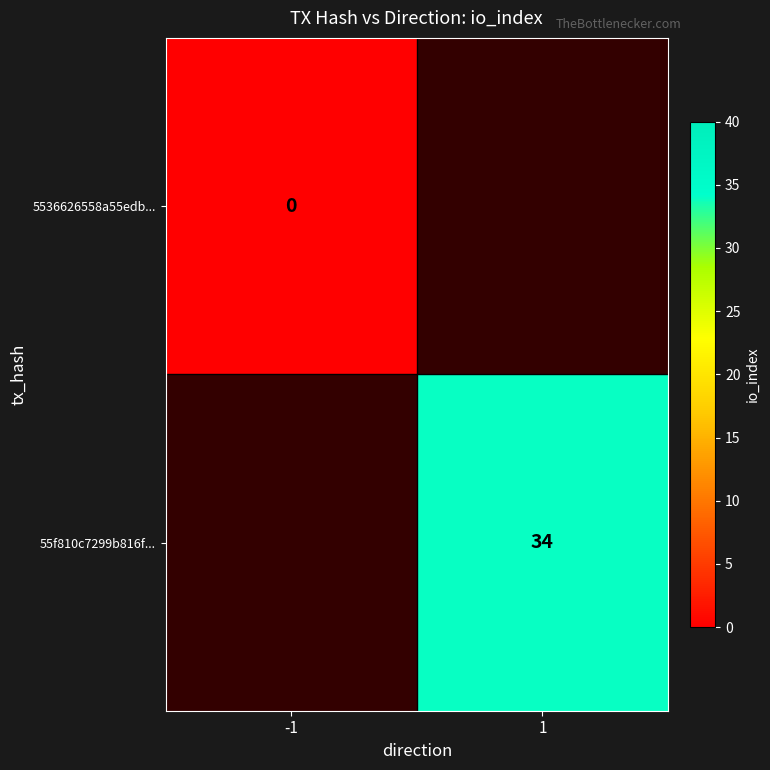

Which label corresponds to the largest value in the chart?

1